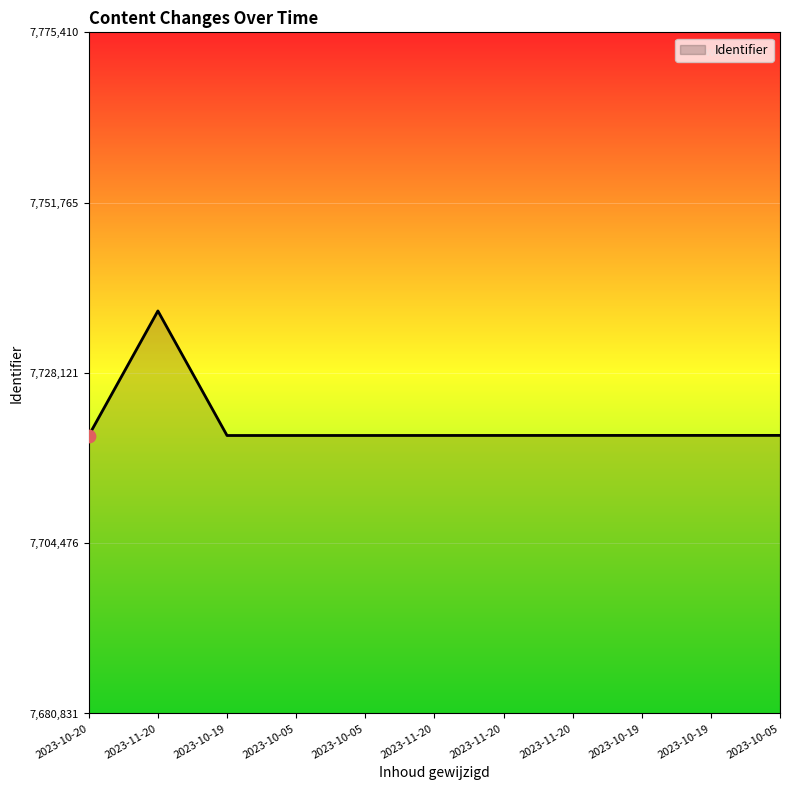

Does the chart have visible grid lines?

Yes